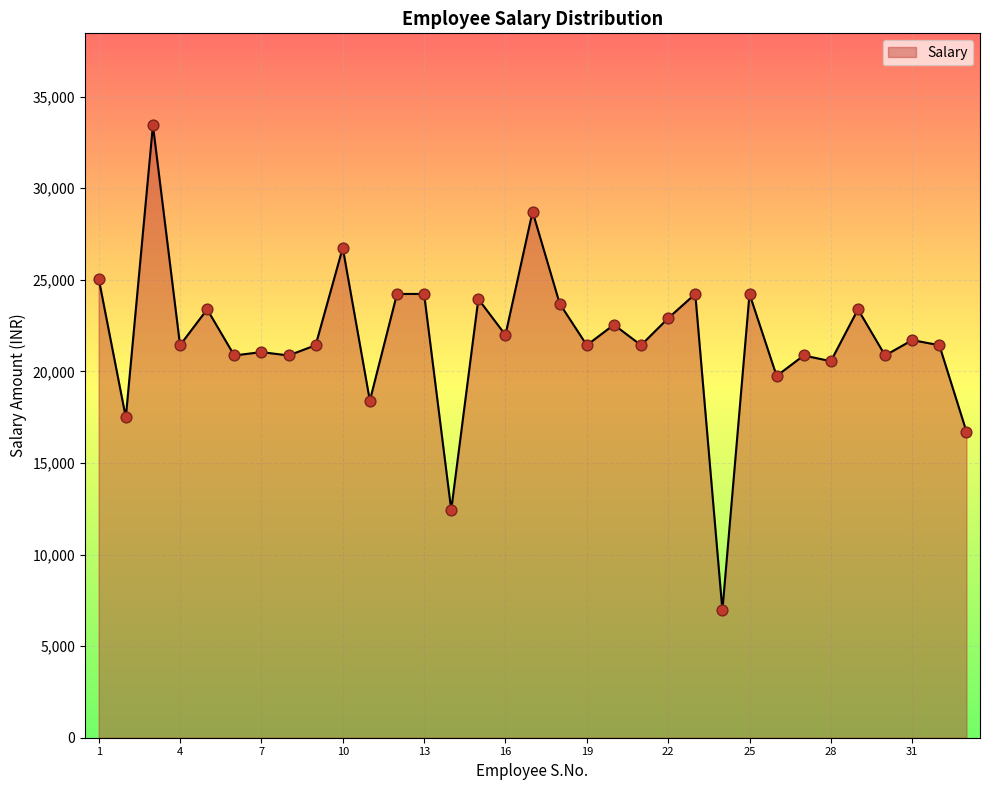

What is the difference between the maximum and minimum values?

26488